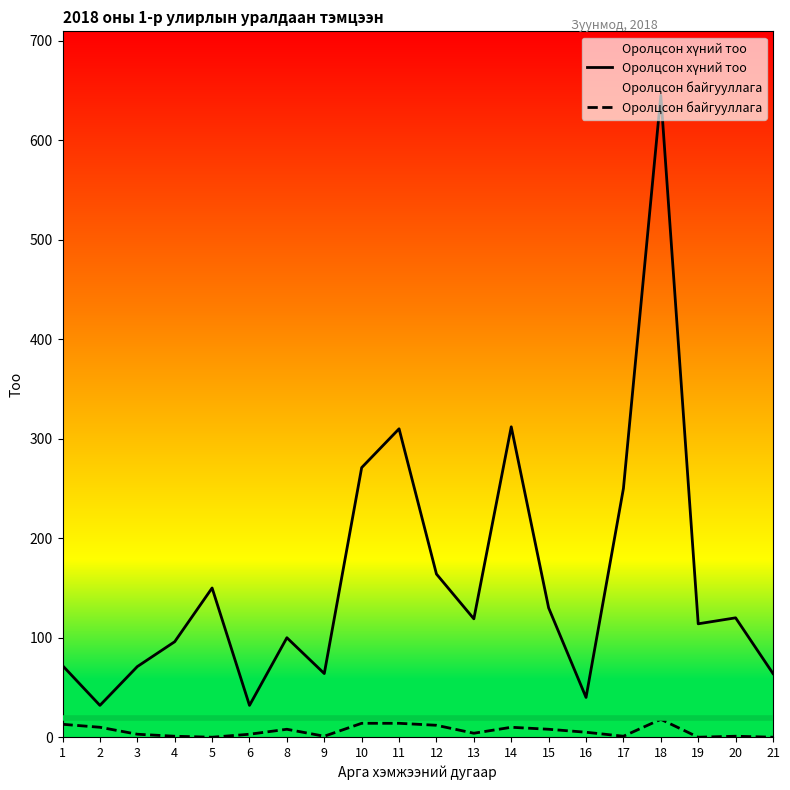

At which label does Оролцсон байгууллага first exceed 5?

1